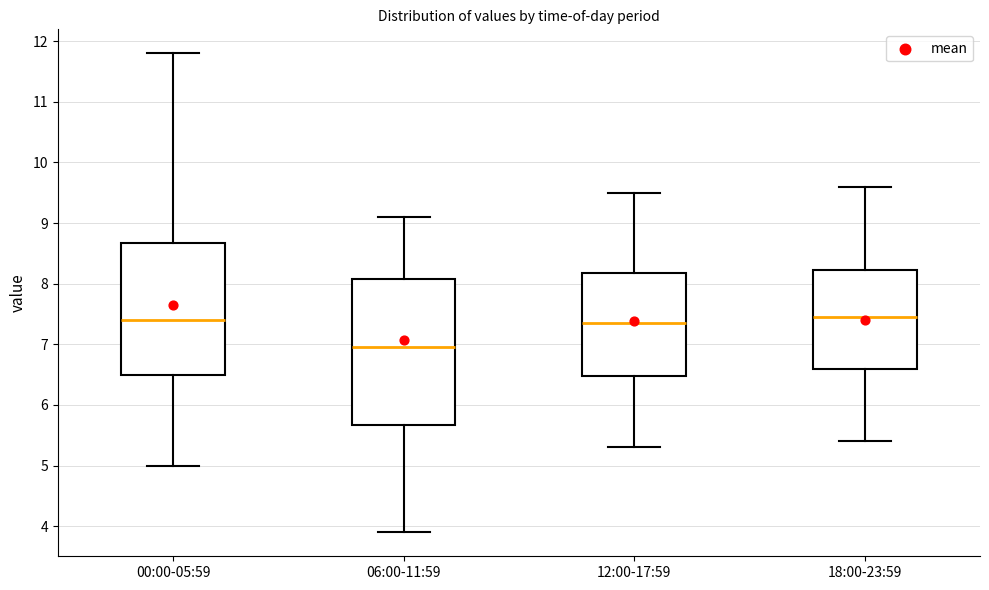

Where does the upper whisker of the box for 06:00-11:59 end on the y-axis? The values are not printed on the chart, so give them approximately, as read against the axis.

9.1